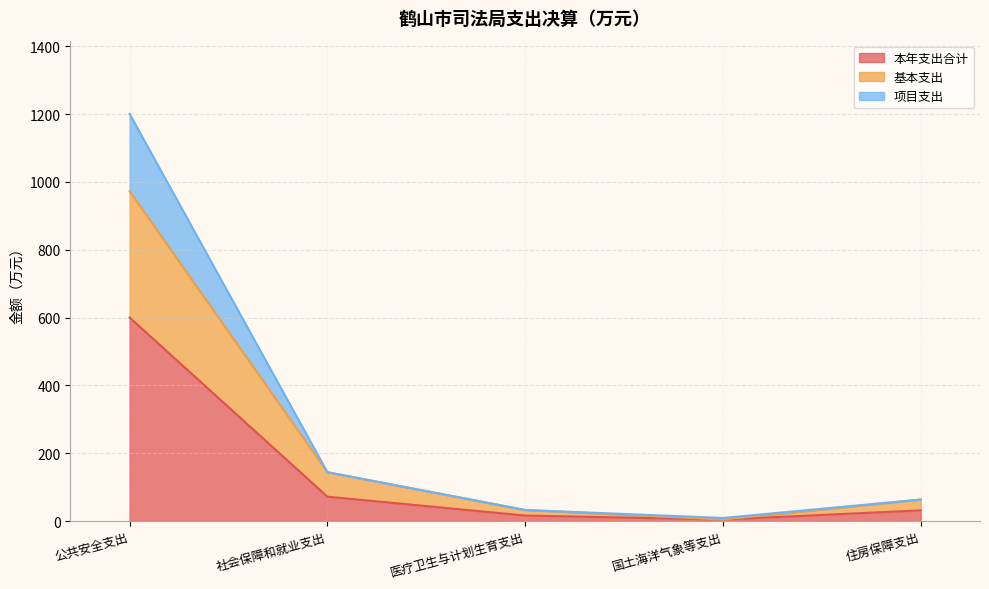

Which category has the lowest value in the 基本支出 series?

国土海洋气象等支出